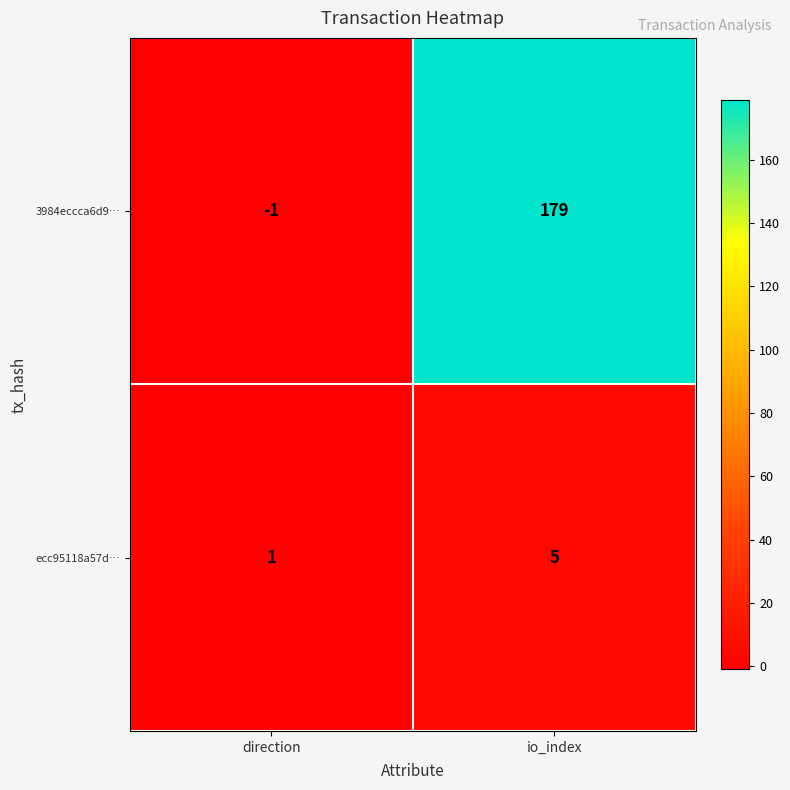

Is the value of ecc95118a57d… at direction greater than the value of 3984eccca6d9… at direction?

Yes